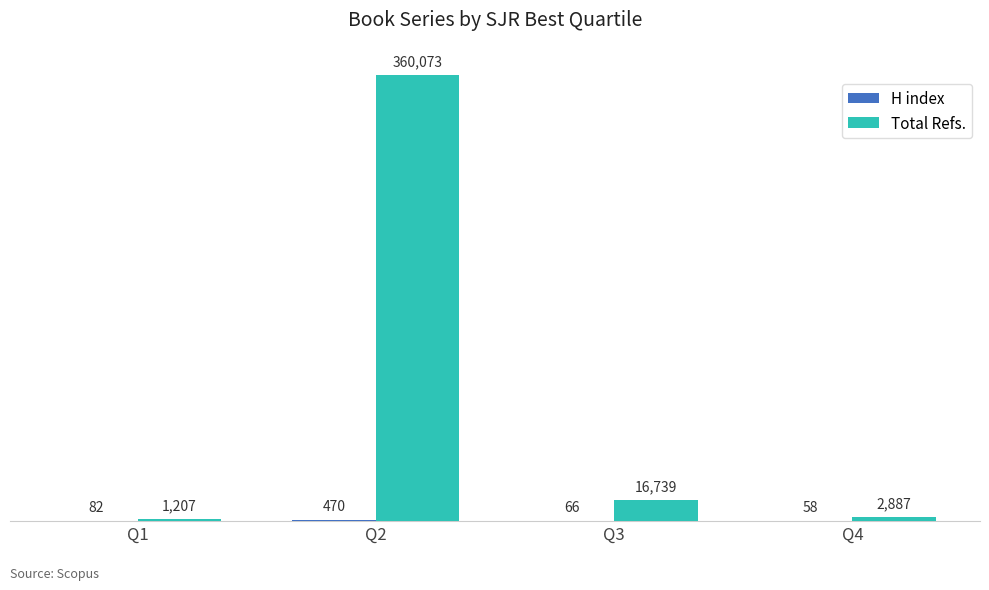

At which category is the sum across all series the highest?

Q2